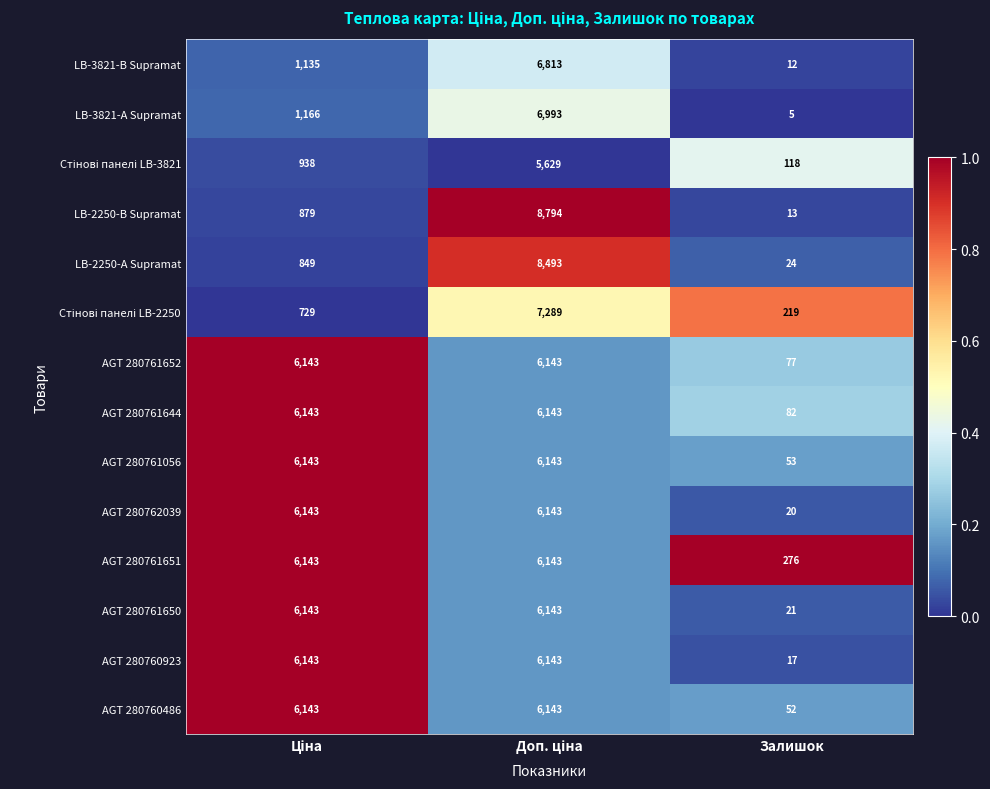

Which label corresponds to the smallest value in the chart?

Залишок